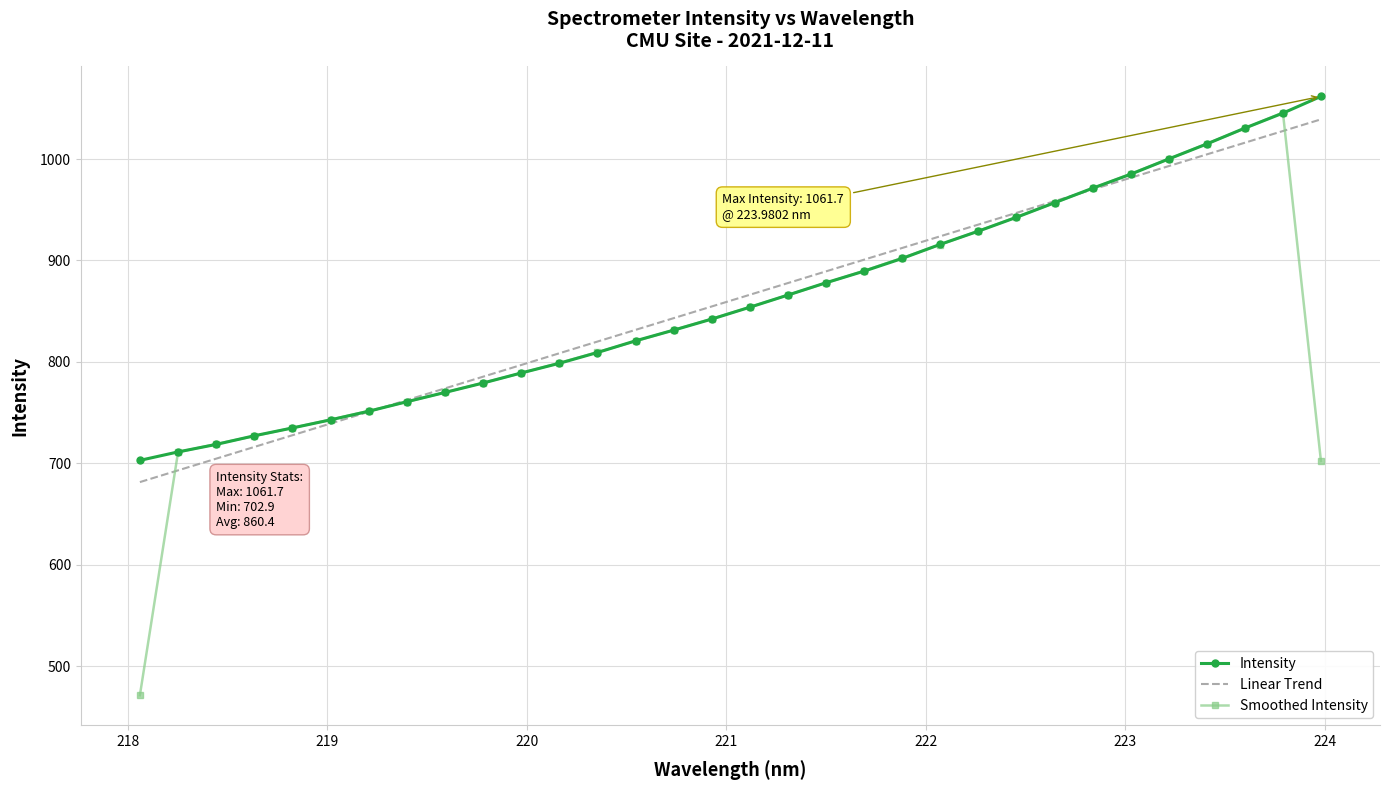

Which series has the largest range (max minus min)?

Smoothed Intensity